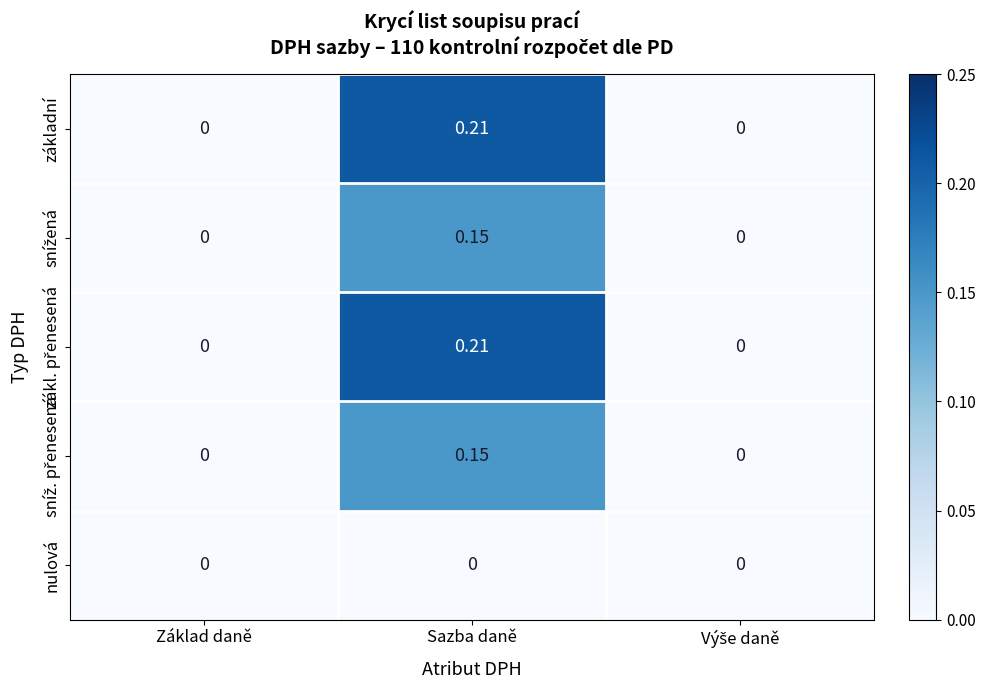

At which category is the sum across all series the highest?

Sazba daně